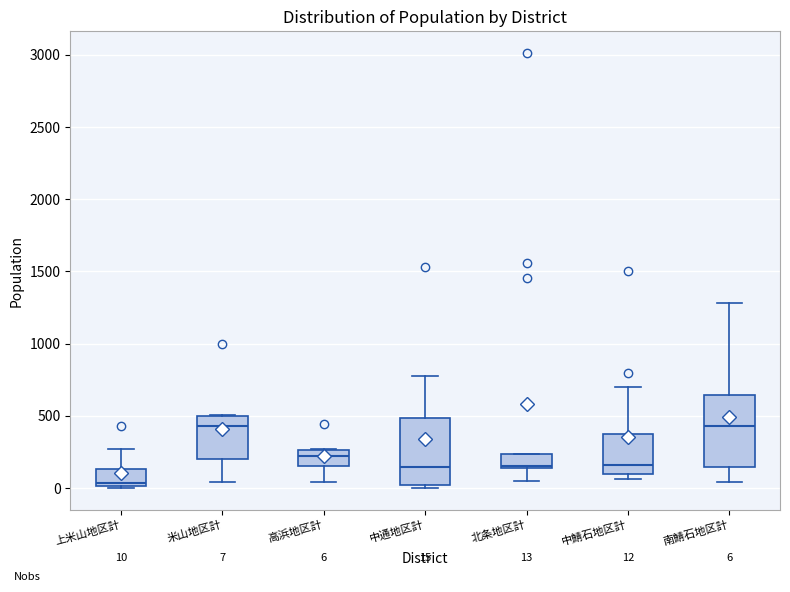

Which box's median line is the lowest?

上米山地区計